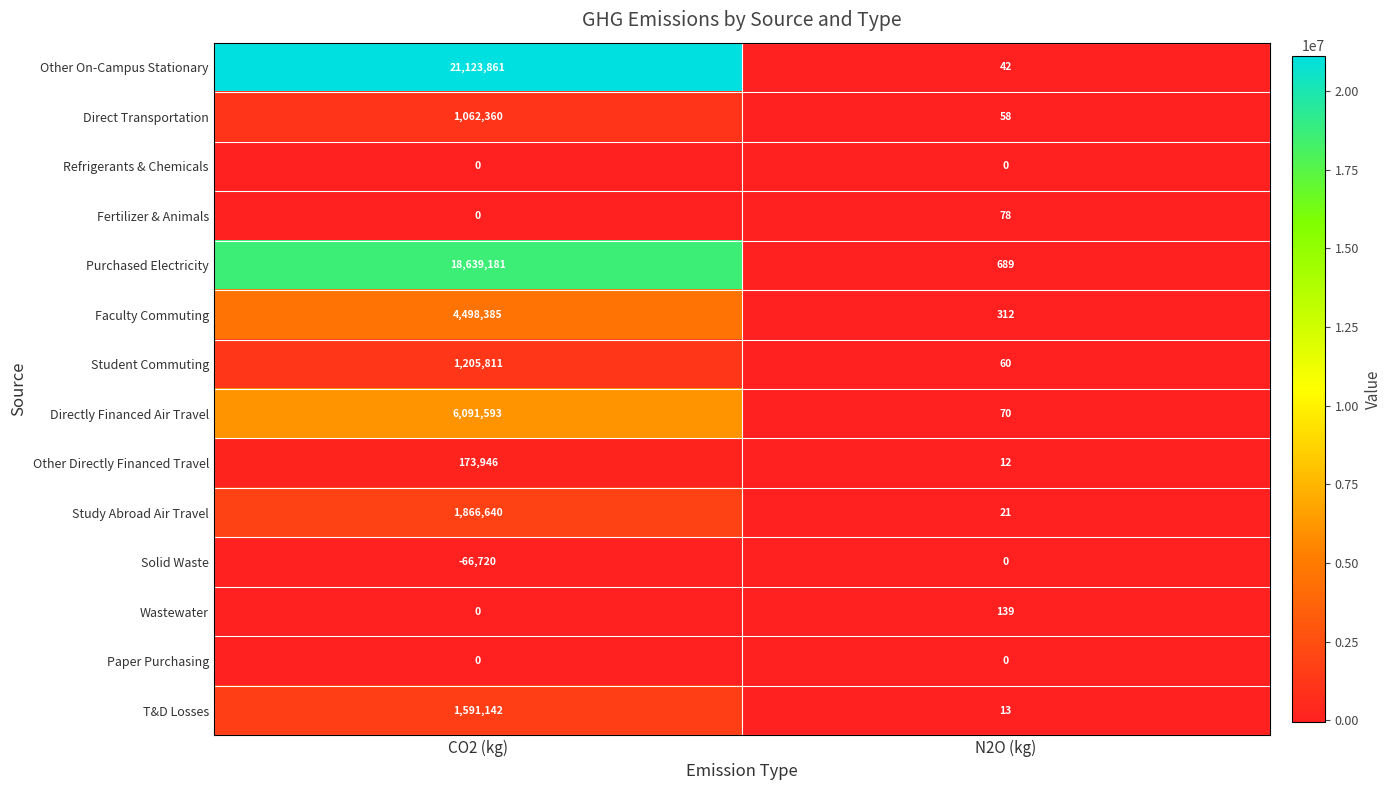

Rank the categories by Other On-Campus Stationary value from lowest to highest.

N2O (kg), CO2 (kg)